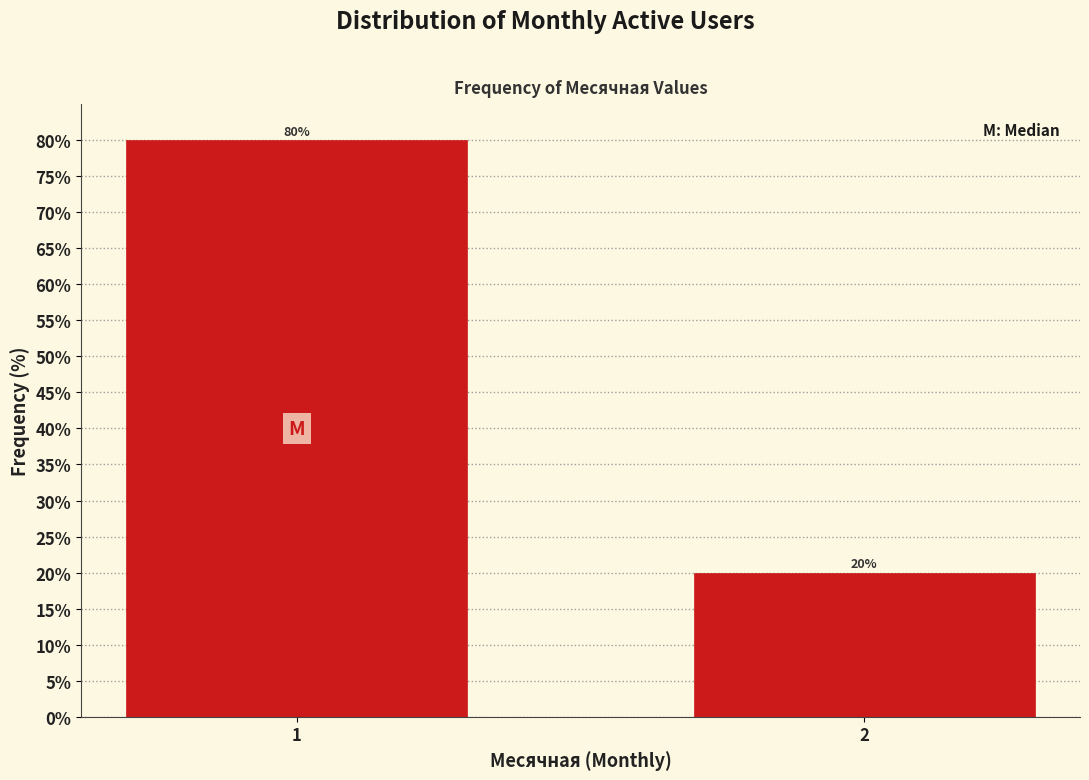

Reading left to right, what are all the values shown in this chart?

80	20